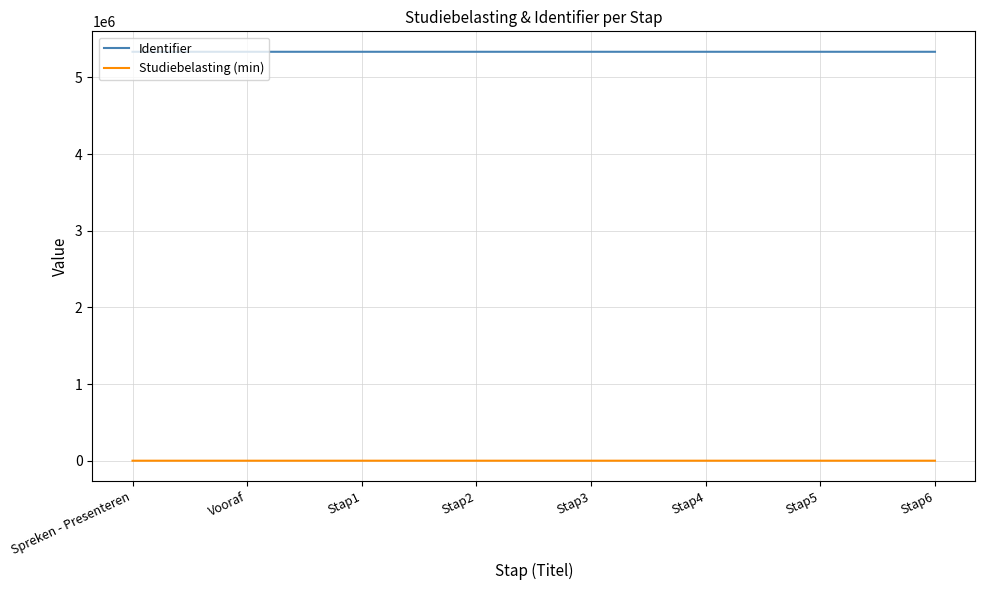

The value of Identifier at Stap2 is 5335522. True or false?

True